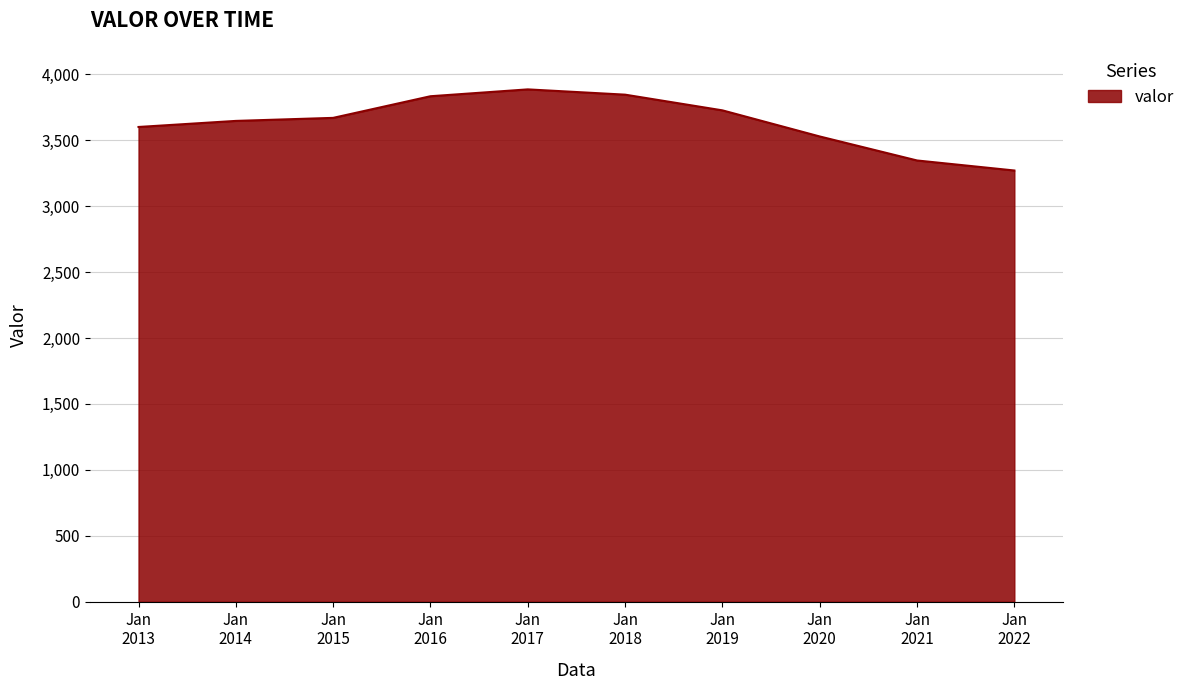

What is the maximum value shown in the chart?

3885